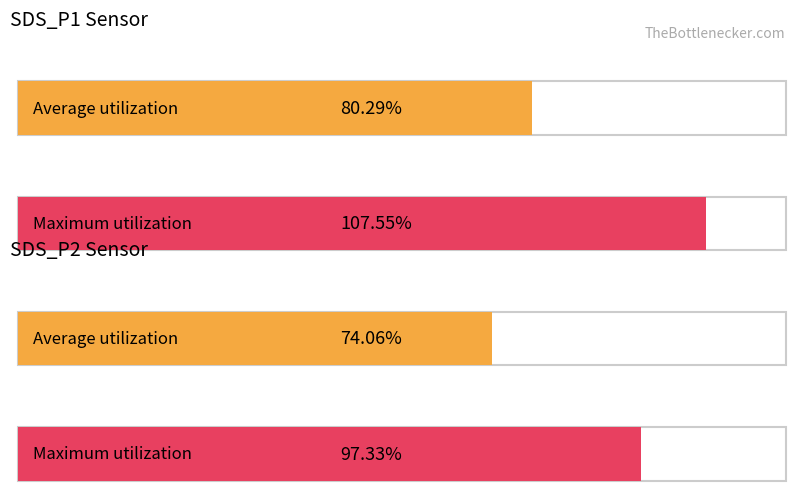

Between 78 and 78, which is larger?

78